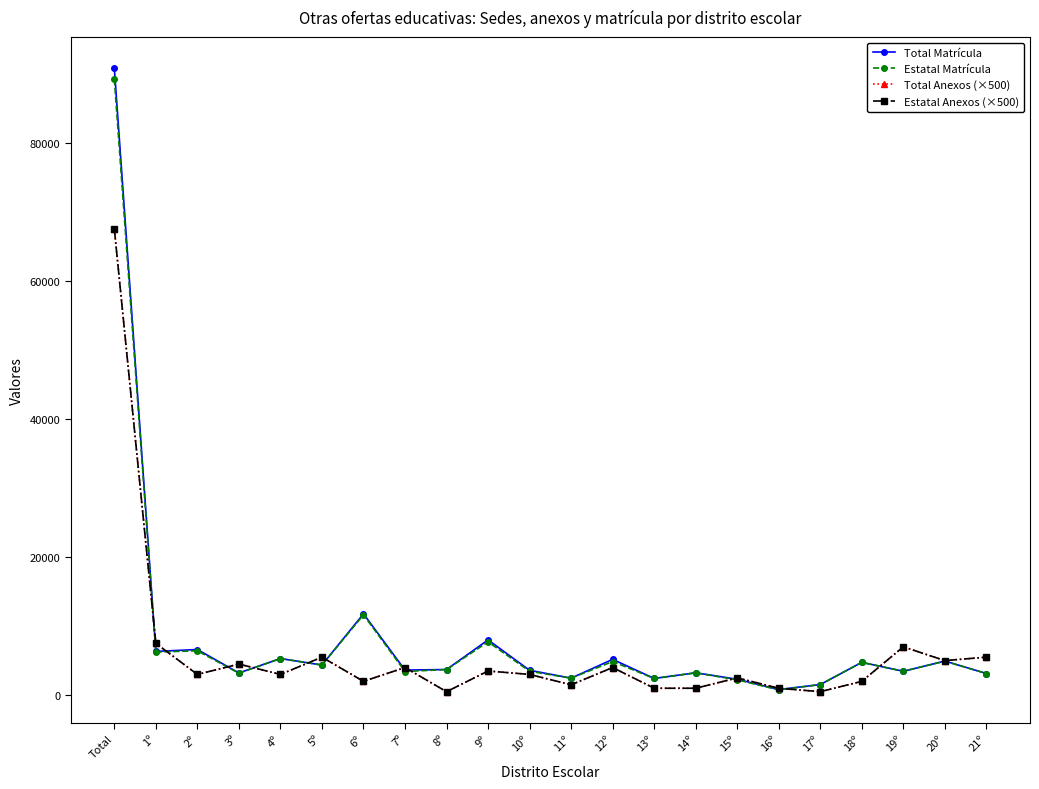

Is the value of Total Matrícula at 21º greater than the value of Estatal Matrícula at 14º?

No